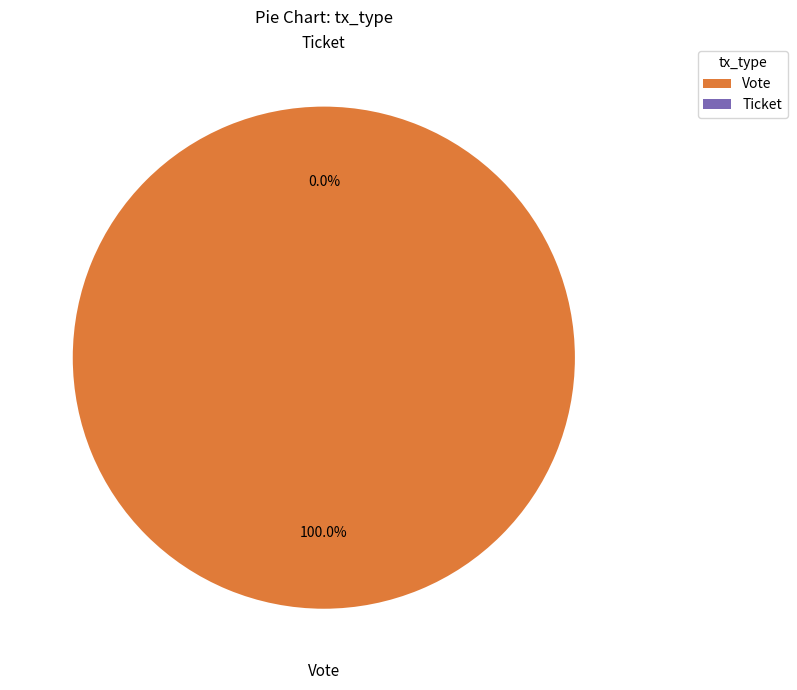

What is the change in value from Vote to Ticket?

-1